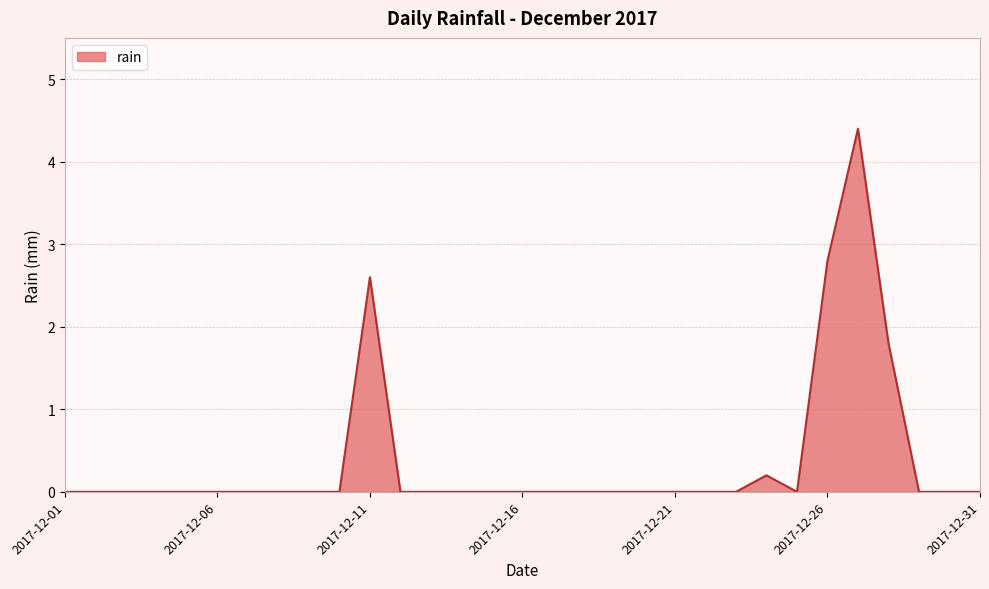

What is the difference between the maximum and minimum values?

4.4